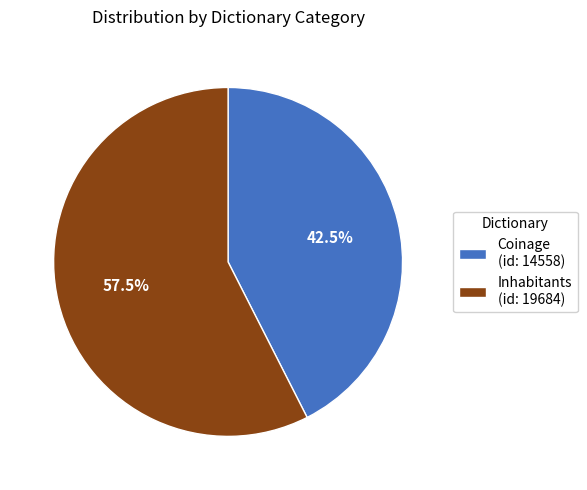

The Inhabitants slice represents 70% of the pie. True or false?

False